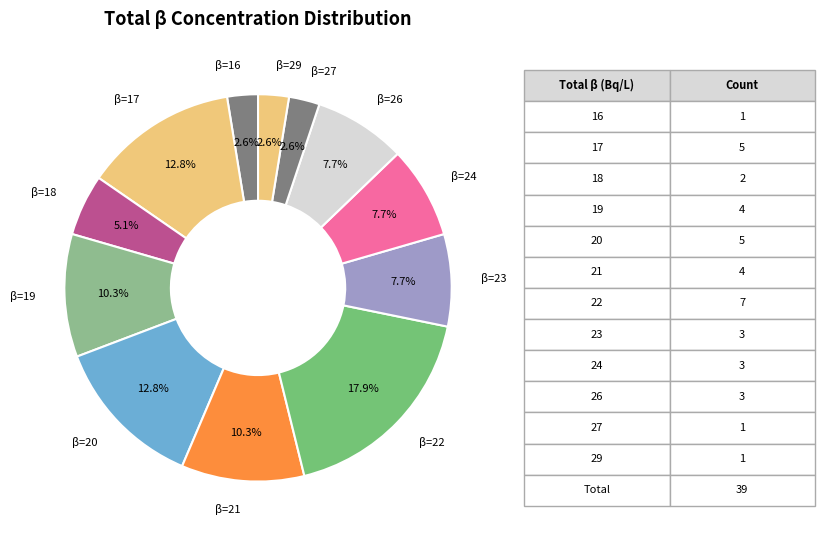

What is the largest slice in the pie chart?

β=22